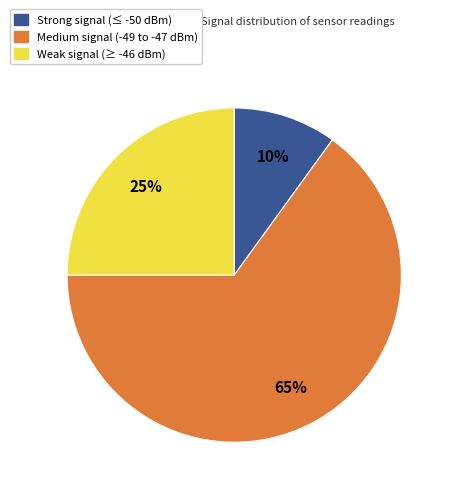

Count the number of slices in the pie.

3